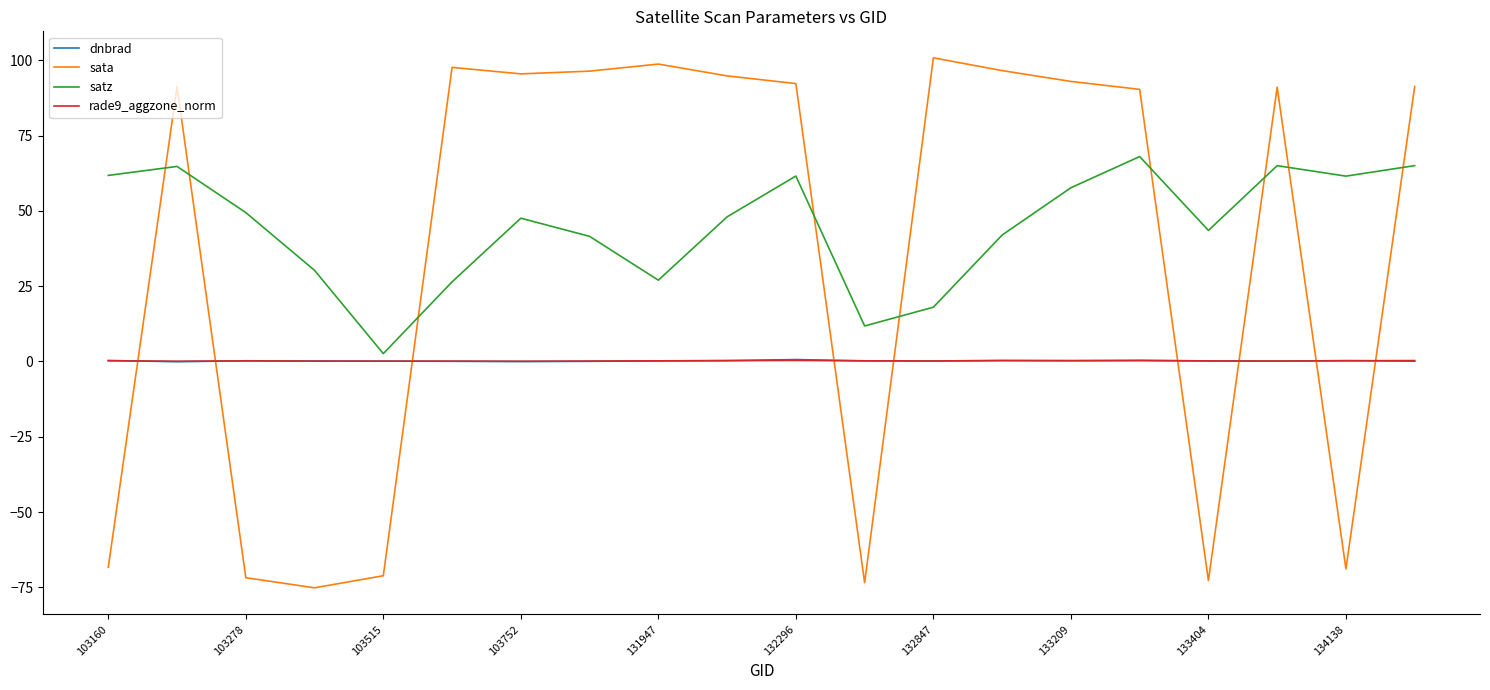

What are all the series names shown in the legend?

dnbrad, sata, satz, rade9_aggzone_norm